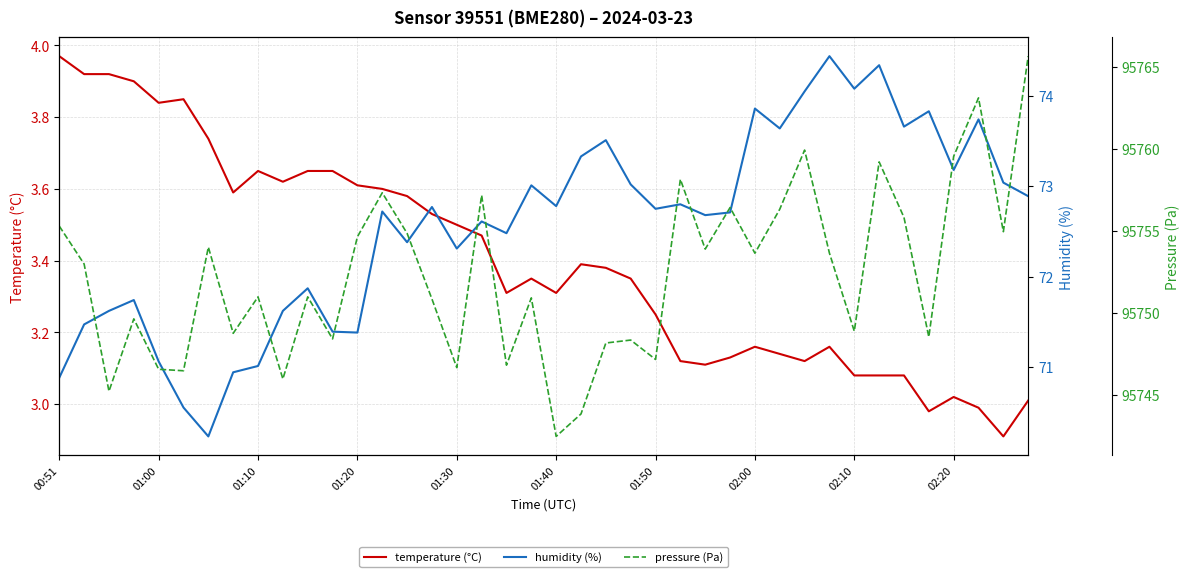

True or false: temperature (°C) has a value of 0.8 at 01:10.

False